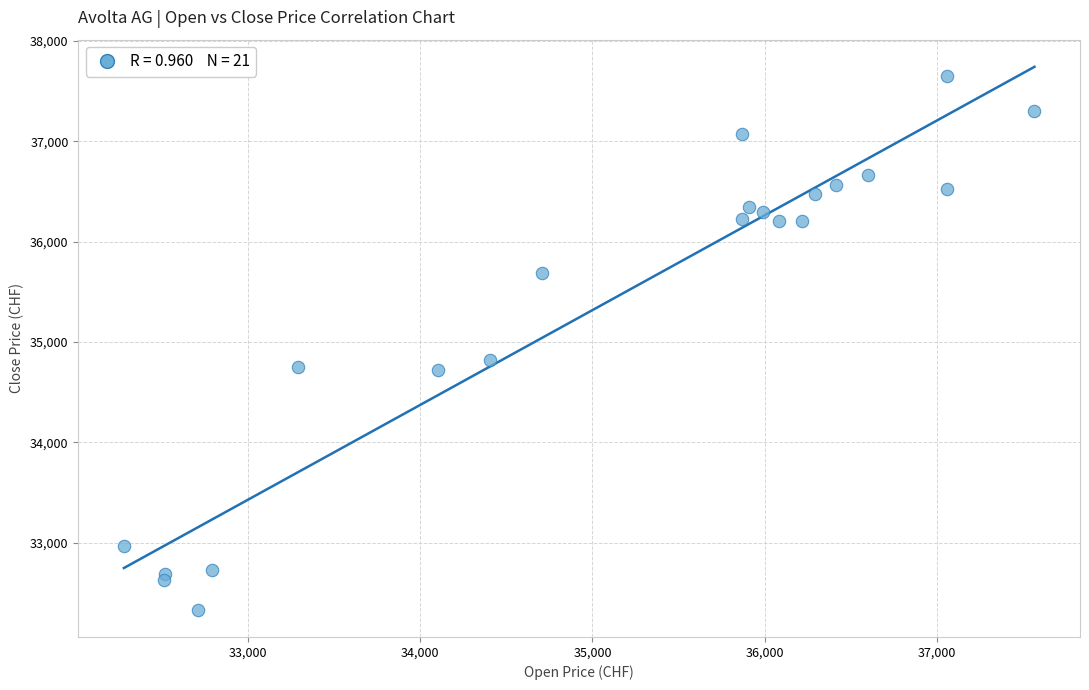

What Y value in the scatter plot is closest to 34992?

34818